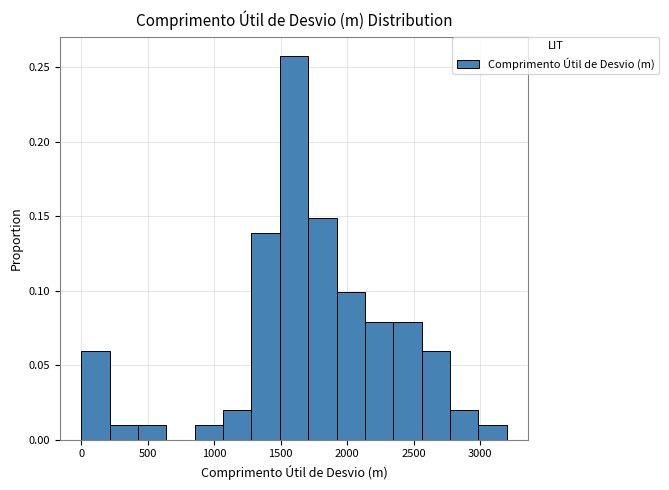

What is the height of the bar covering 2350 to 2550 on the x-axis? Neither the bar edges nor the heights are printed on the chart, so give them approximately, as read against the axes.

0.080